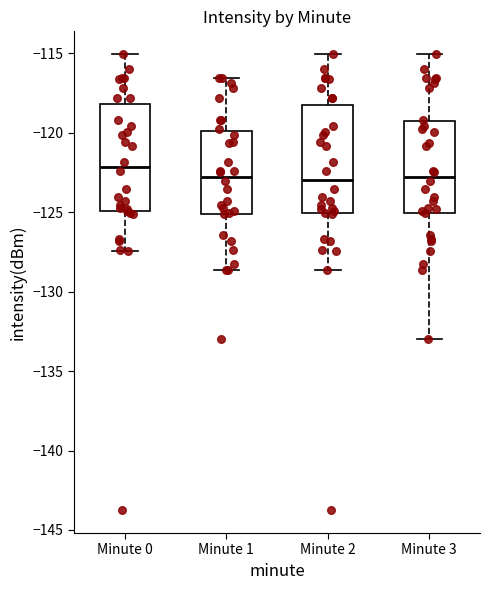

Where is the upper edge of the box for Minute 2 on the y-axis? The values are not printed on the chart, so give them approximately, as read against the axis.

-118.5